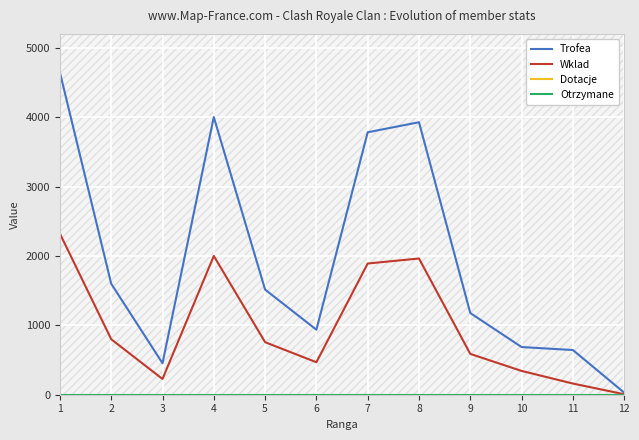

What value does the Trofea series have at 12?

30